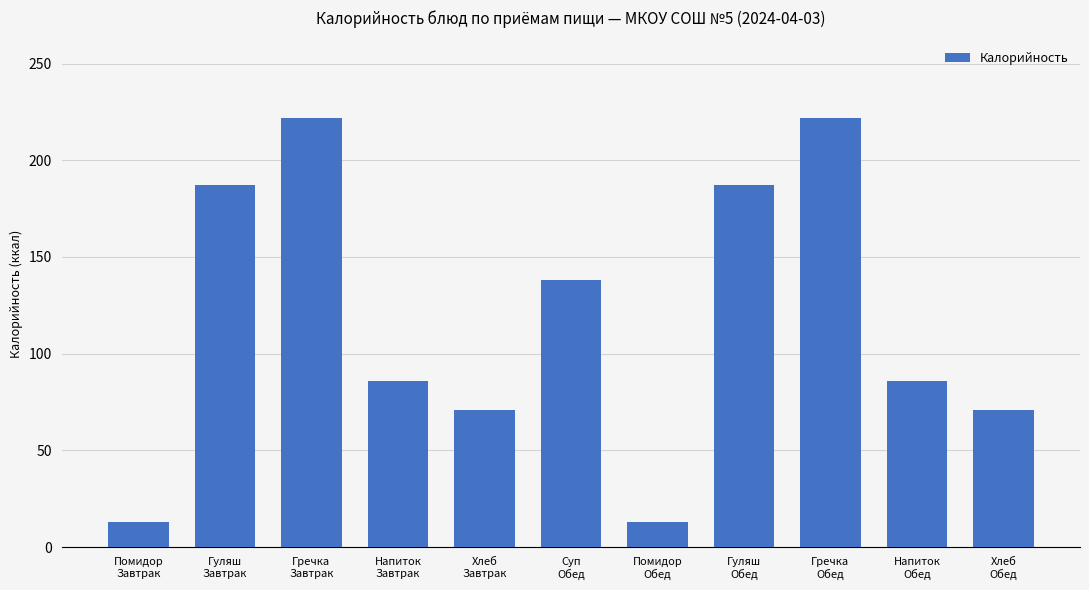

What is the value of the 9th bar from the left?

222.0